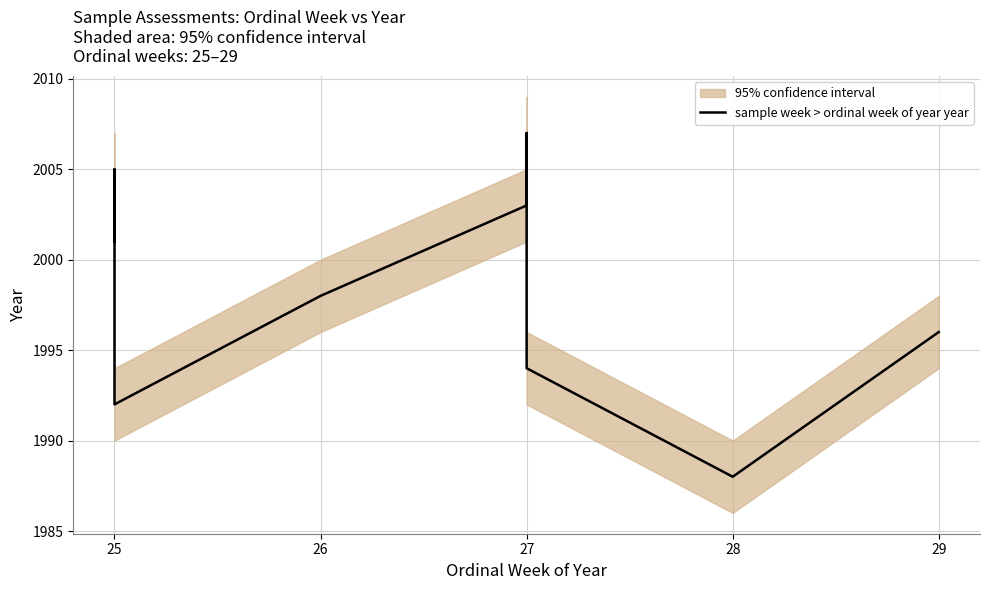

At which label does the data first exceed 1999?

25